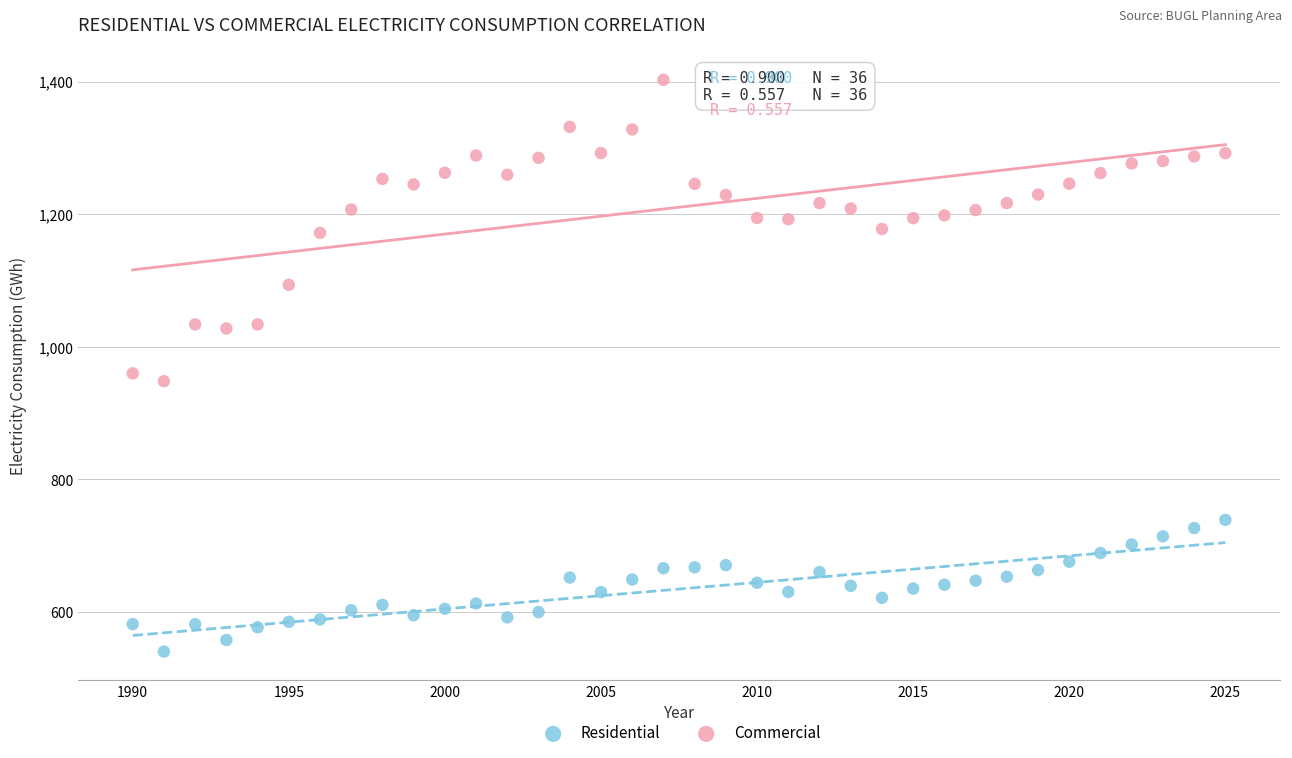

Which series reaches the maximum Y coordinate?

Commercial